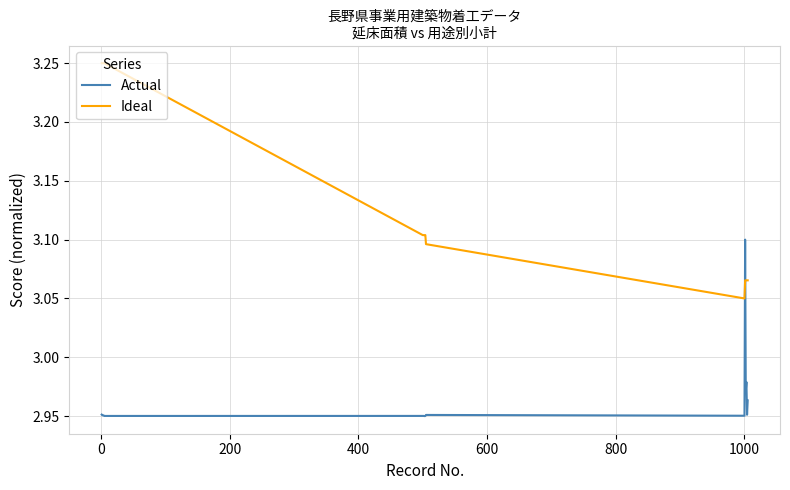

Rank the series by their average value, from lowest to highest.

Actual, Ideal